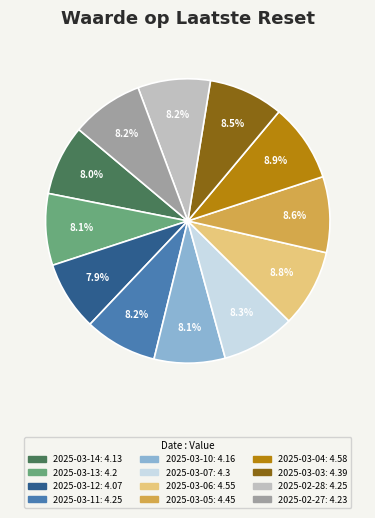

Count the number of slices in the pie.

12